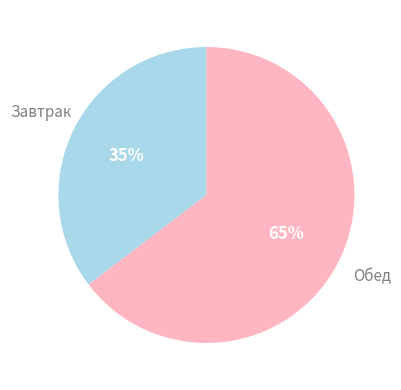

To the nearest percent, what is the average slice percentage?

50%